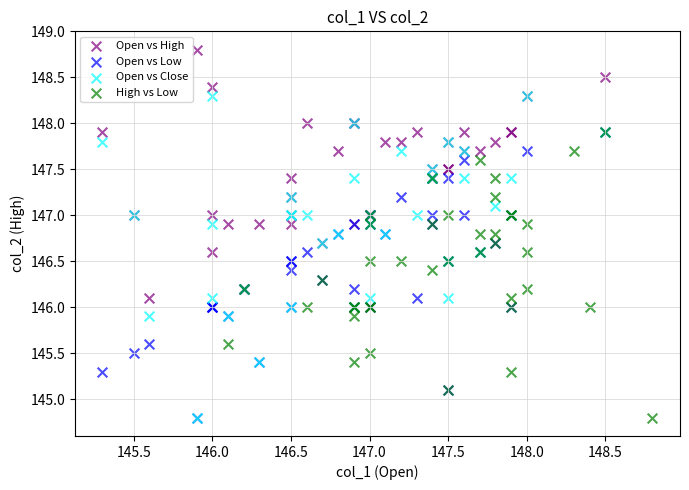

Which series has the widest spread of Y values?

Open vs Close